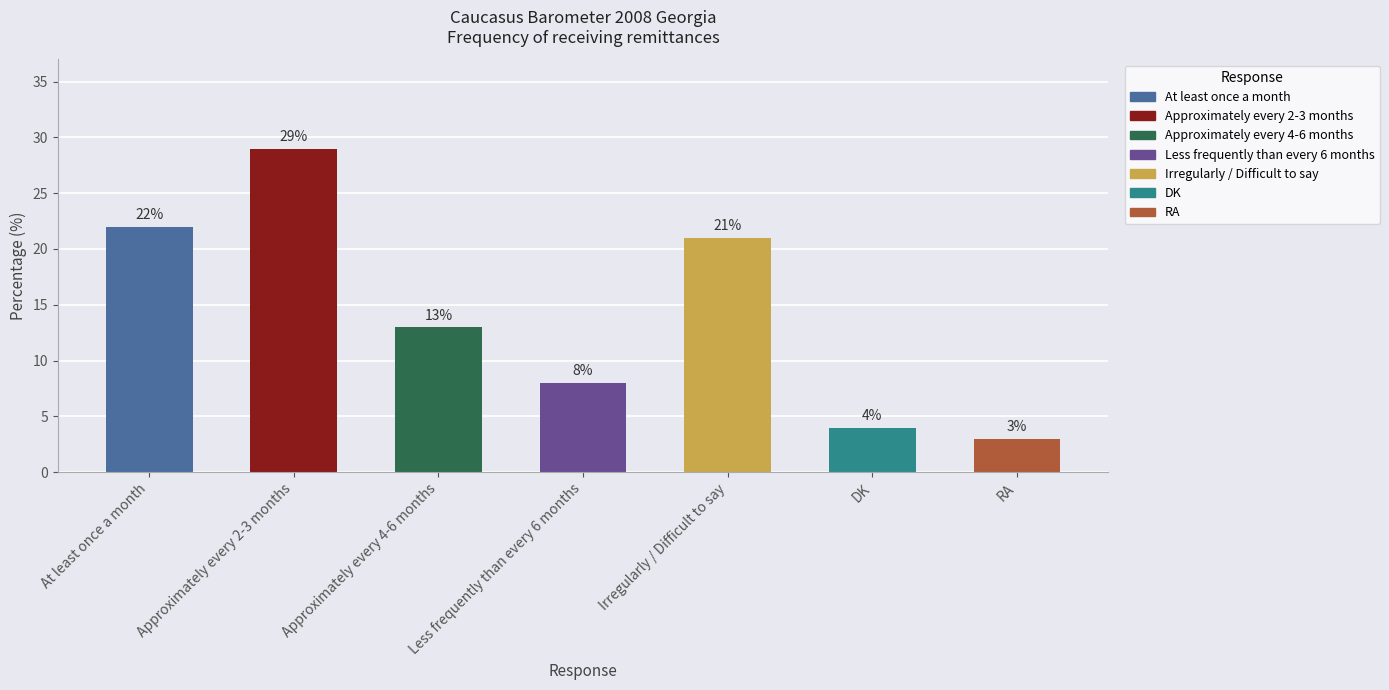

What is the ratio of the value at Irregularly / Difficult to say to the value at Approximately every 4-6 months?

1.6